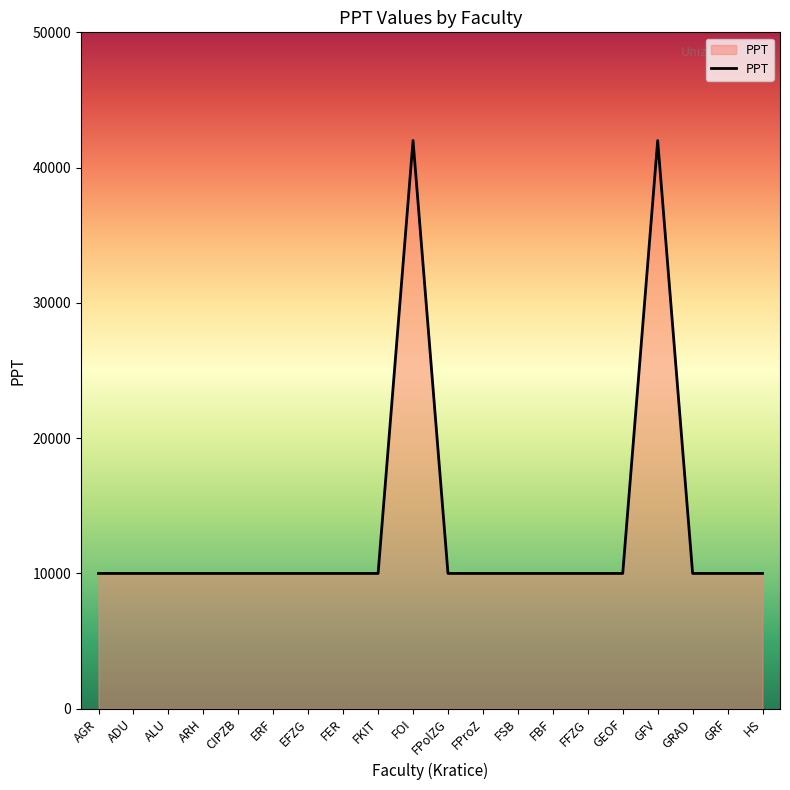

What is the difference between the maximum and minimum values?

32000